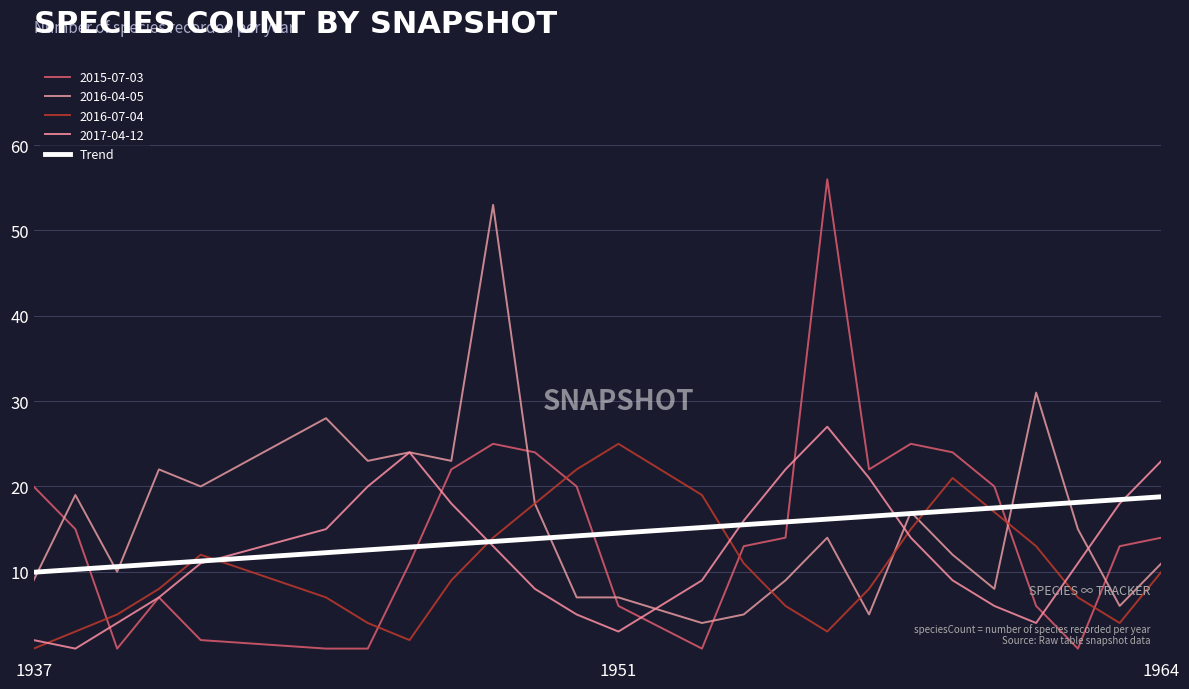

Is this an area chart (filled region under the line)?

No